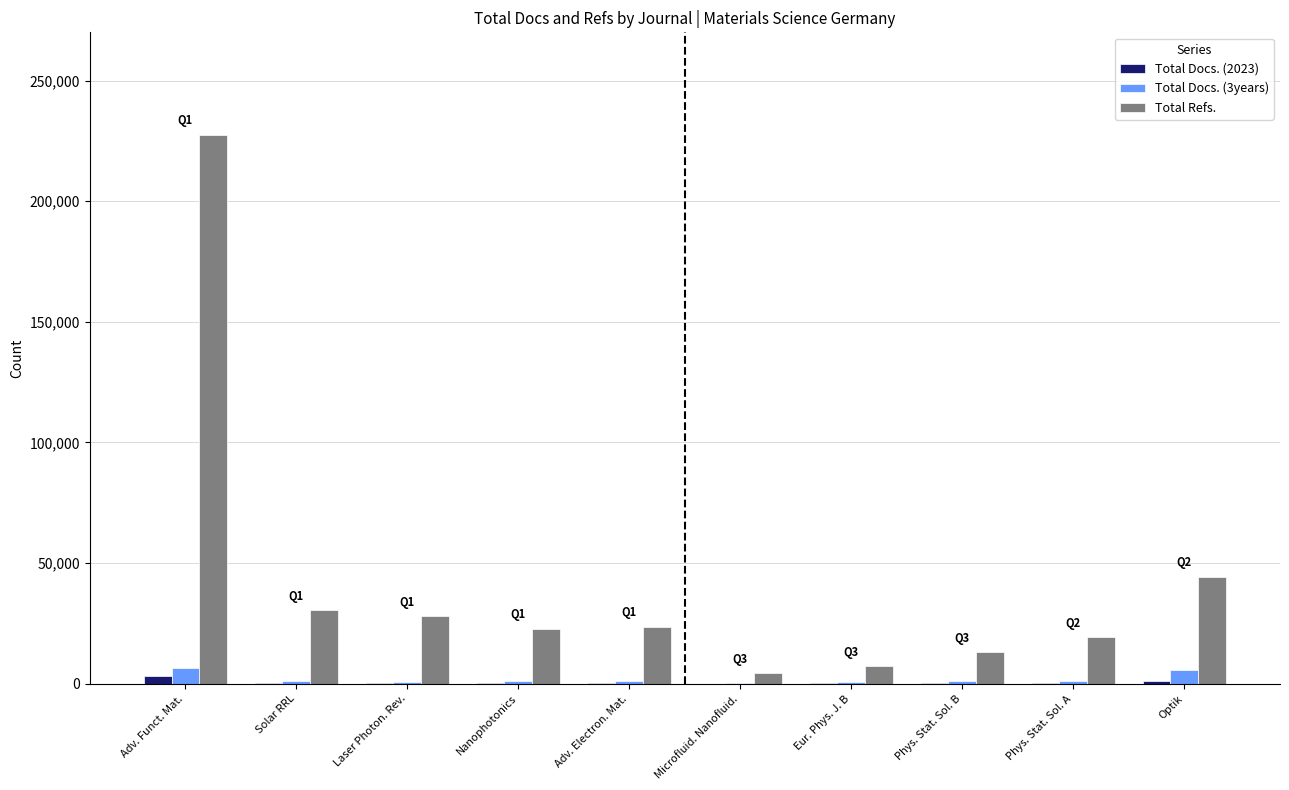

Is the value of Total Refs. at Eur. Phys. J. B greater than the value of Total Docs. (3years) at Phys. Stat. Sol. B?

Yes